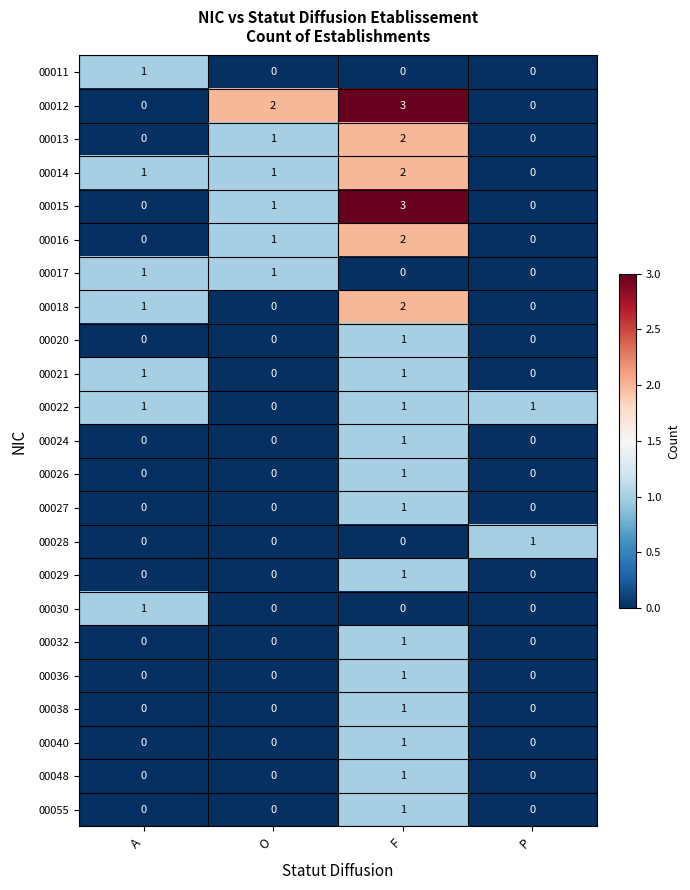

What is the difference between the highest and lowest values at F?

3